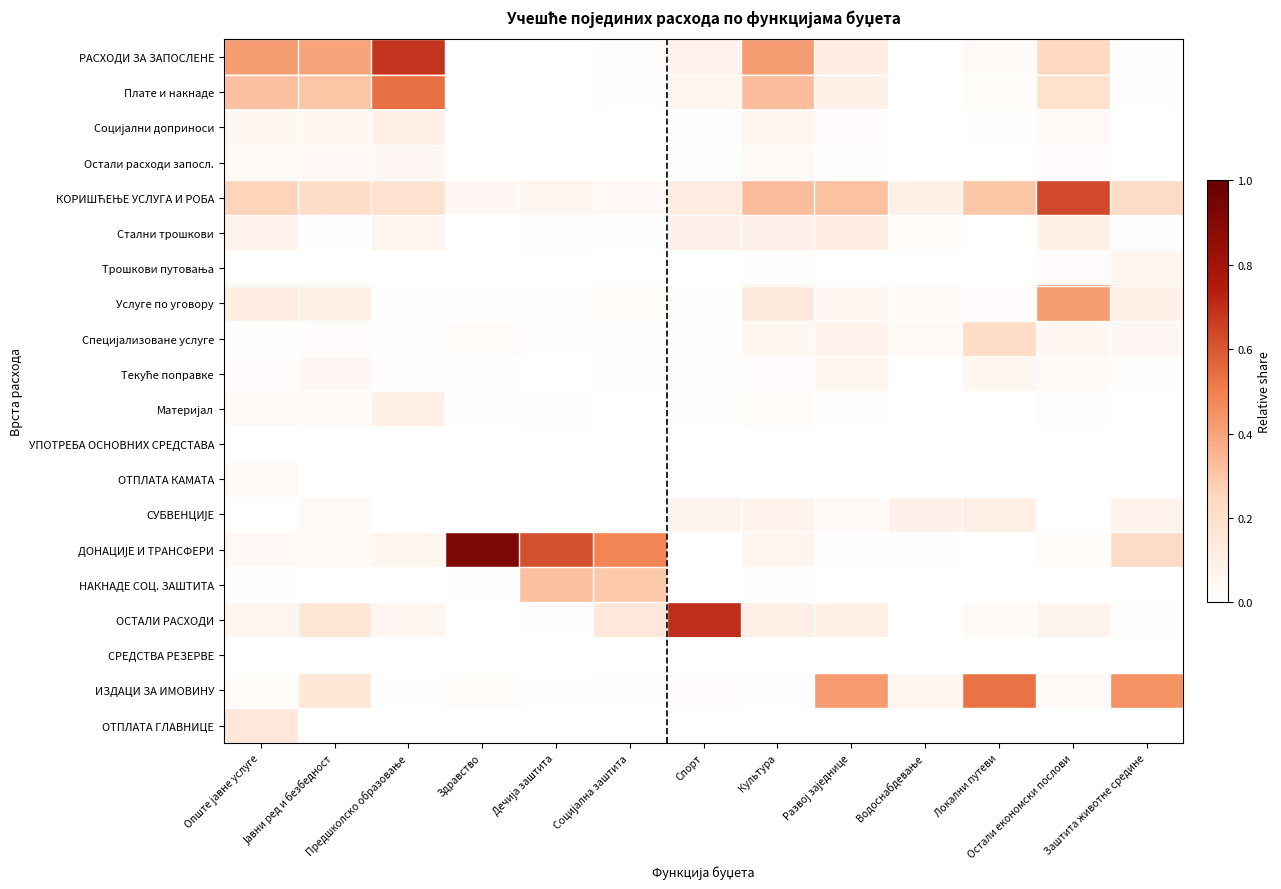

Count the number of categories in the chart.

13